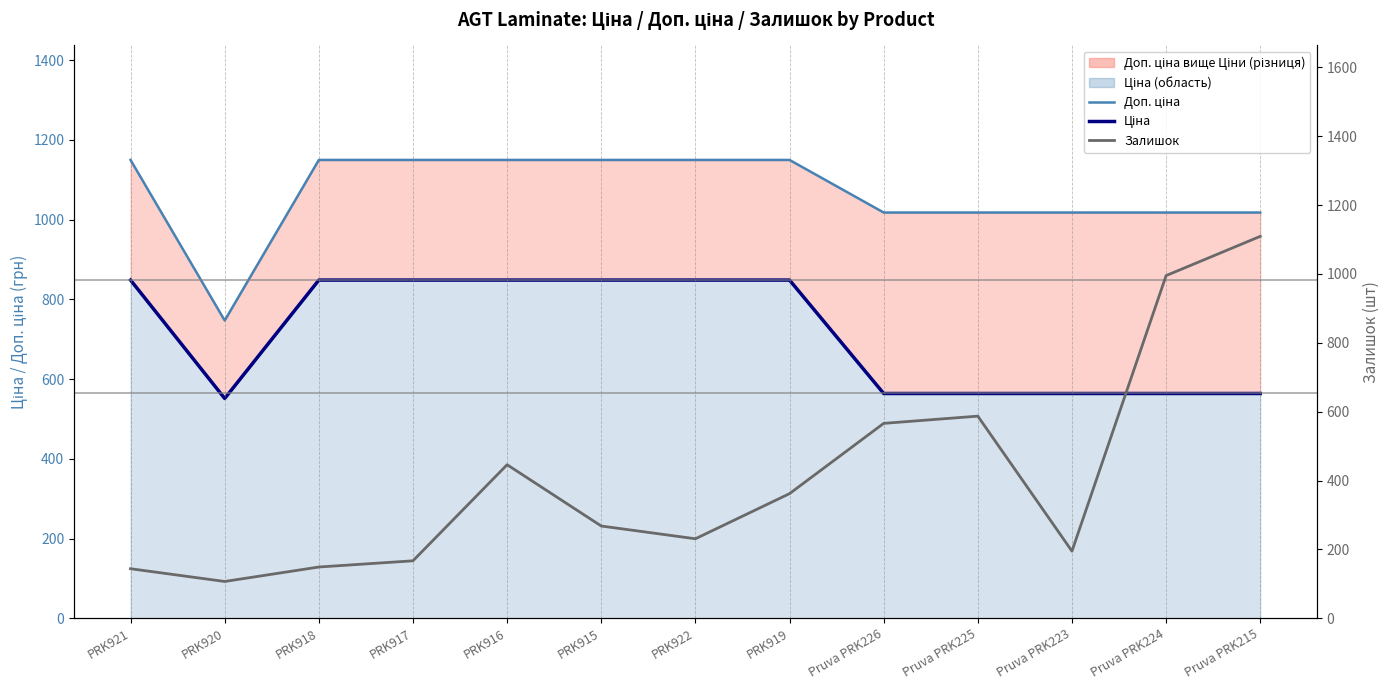

What is the difference between the maximum and minimum values in the Доп. ціна series?

402.7